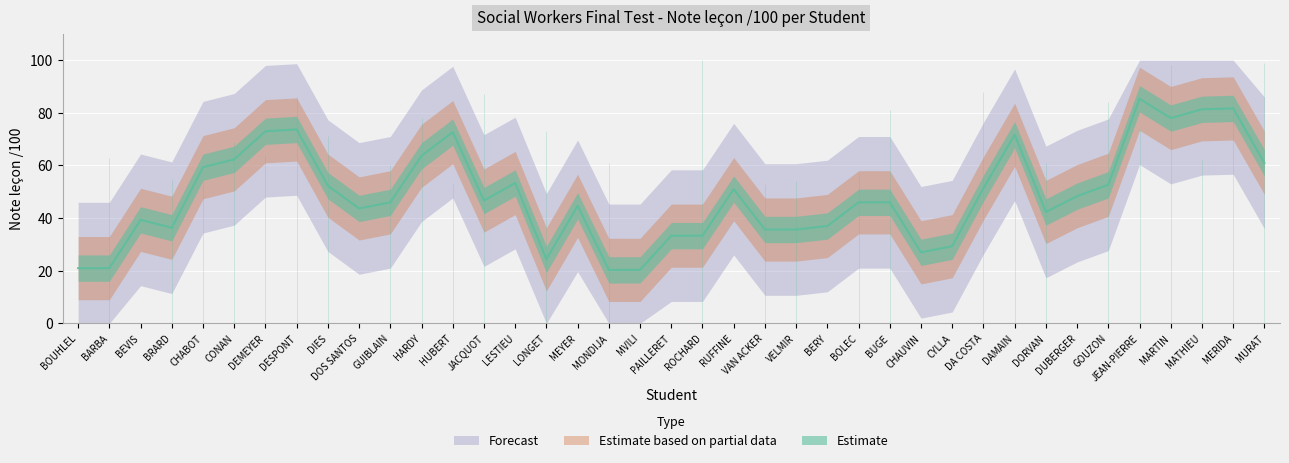

How many lines are shown in the chart?

1